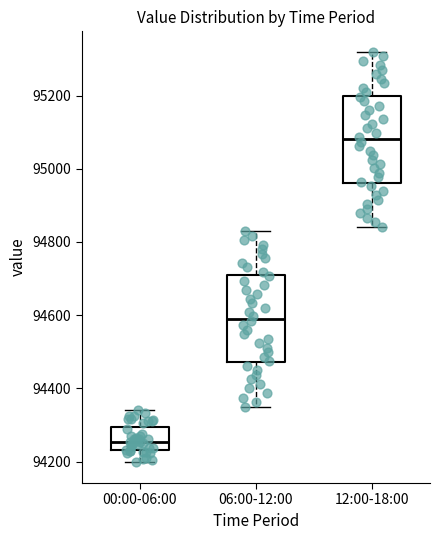

Which box's median line is the lowest?

00:00-06:00